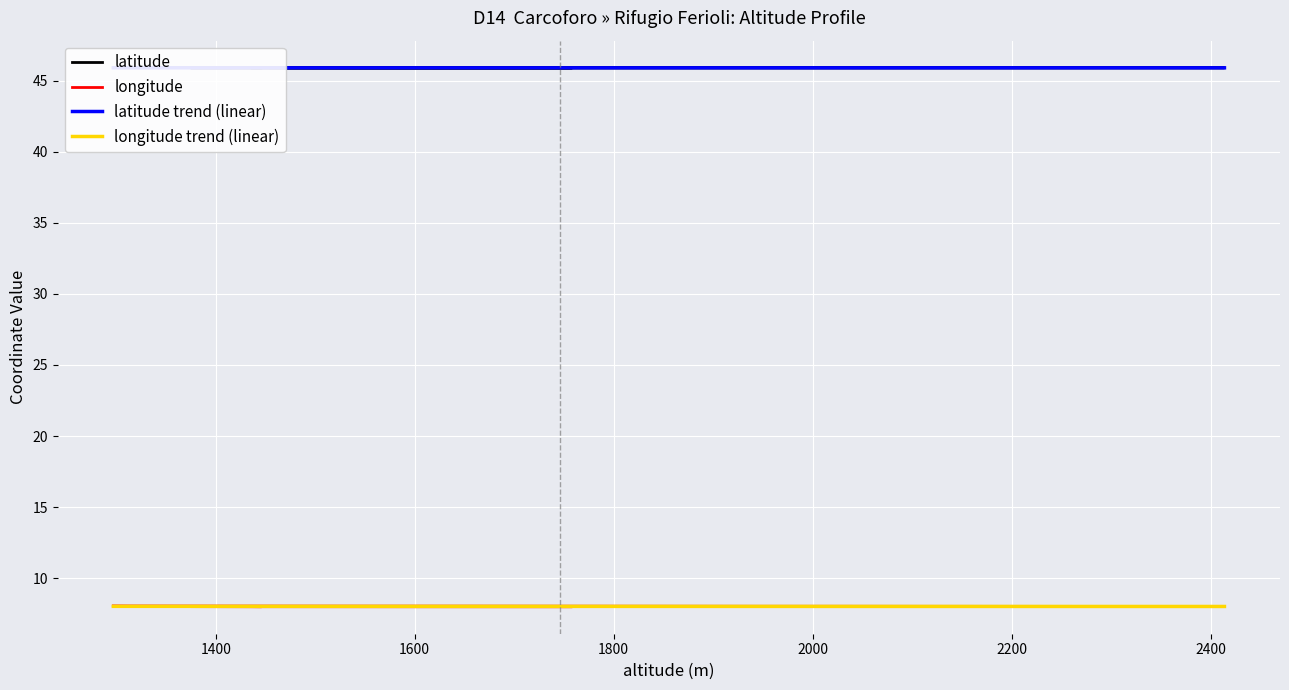

In latitude, how many points are lower than both neighbors (excluding endpoints)?

3